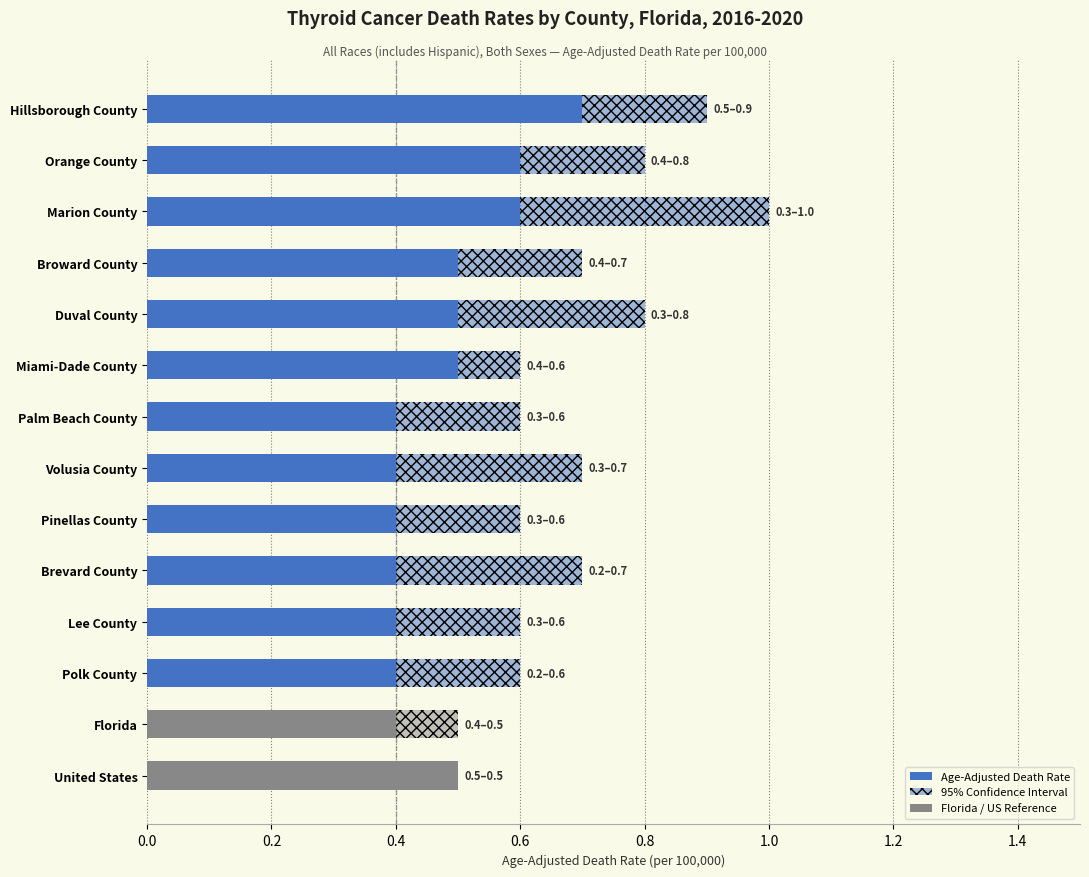

What is the value of the 5th bar from the left?

0.4